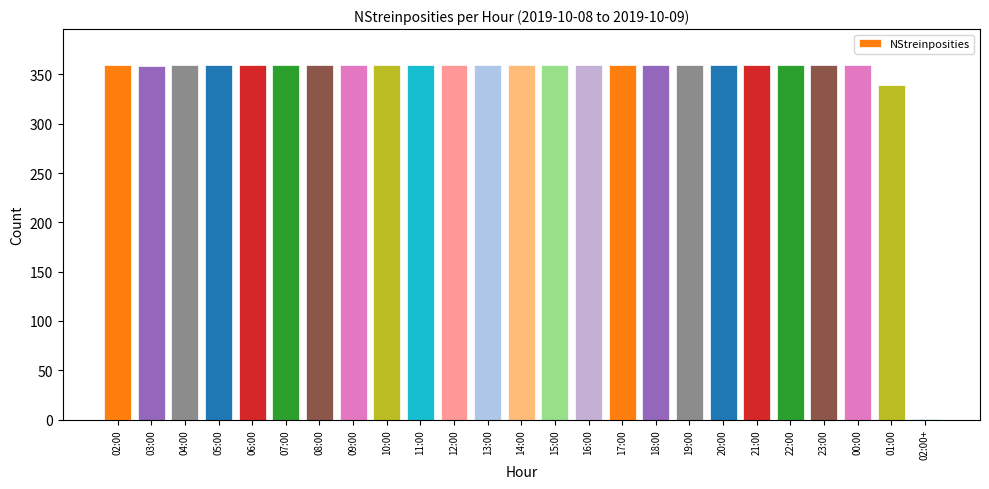

What is the greatest value displayed?

360